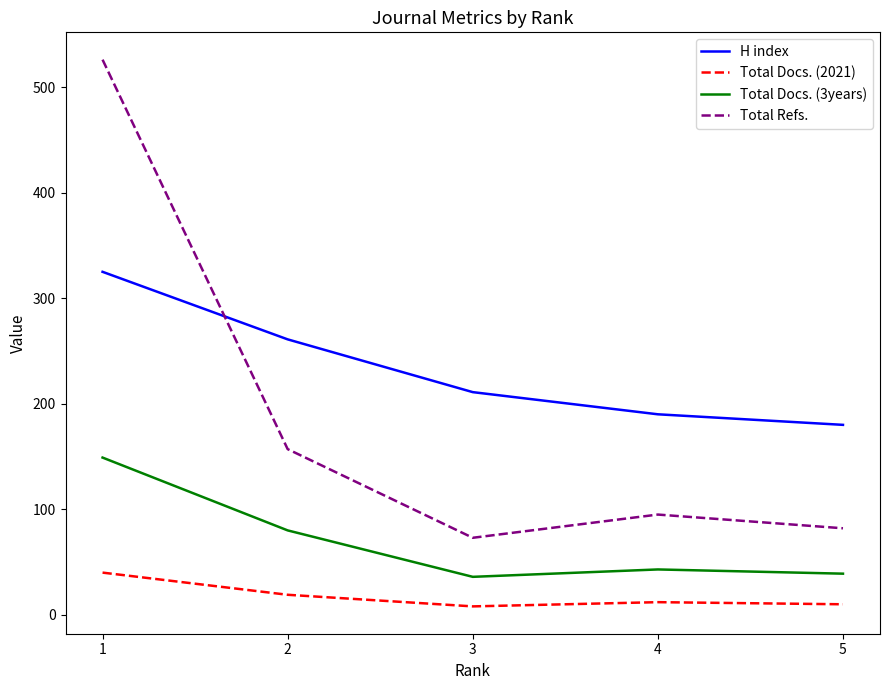

True or false: Total Refs. has more than 1 interior local peaks.

False